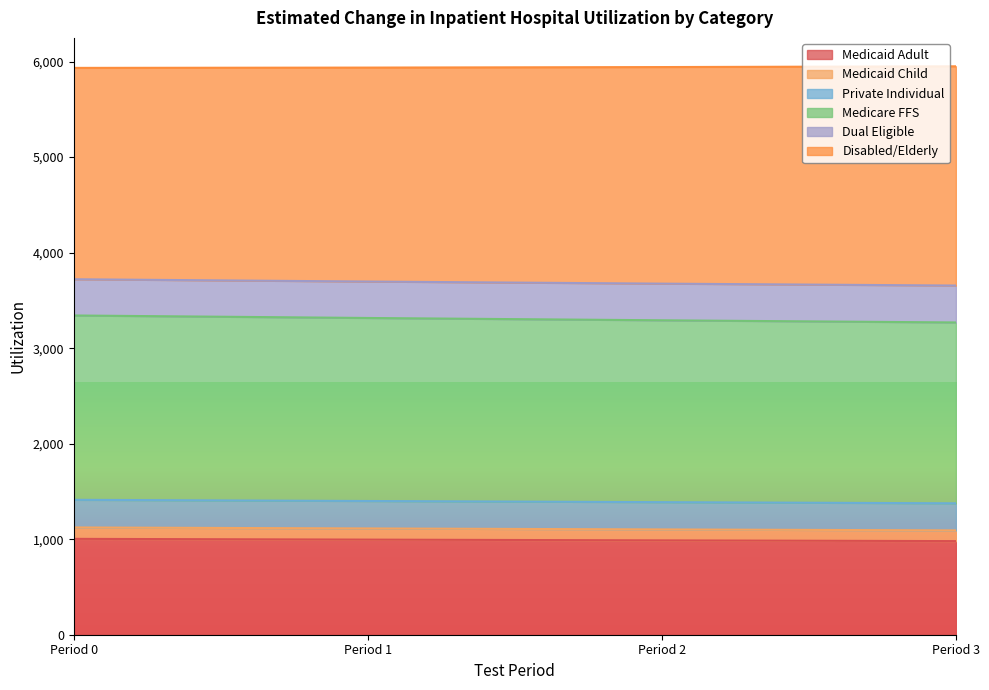

What are all the series names shown in the legend?

Medicaid Adult, Medicaid Child, Private Individual, Medicare FFS, Dual Eligible, Disabled/Elderly